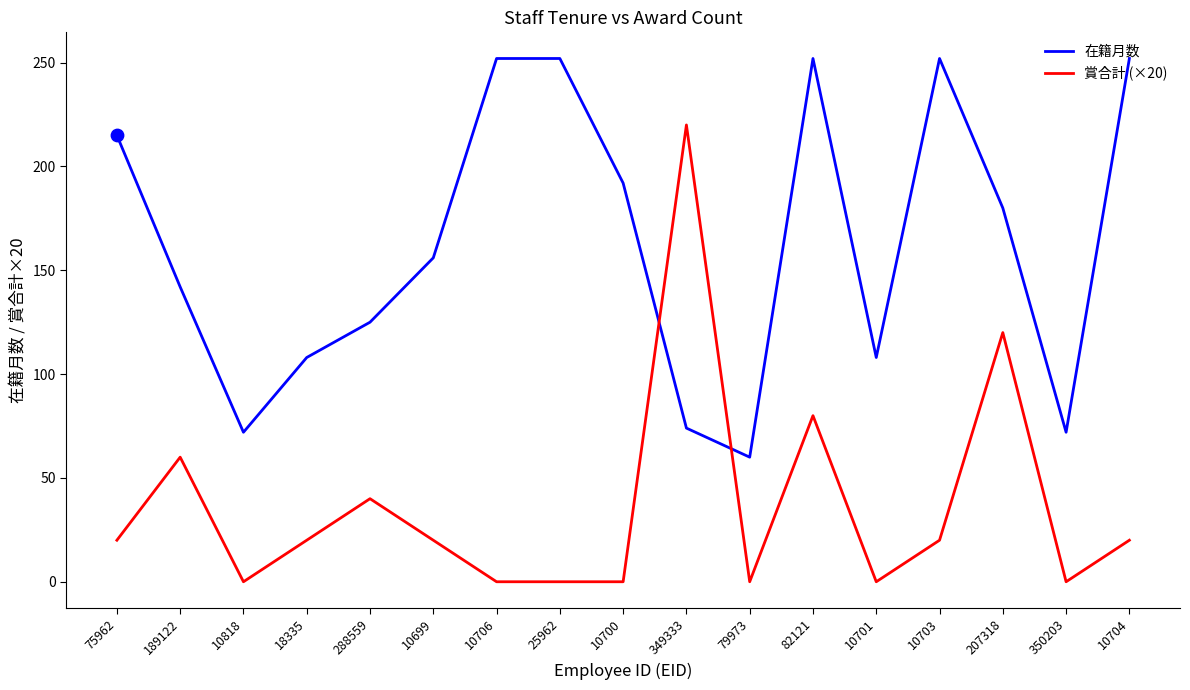

What are all the series names shown in the legend?

在籍月数, 賞合計 (×20)